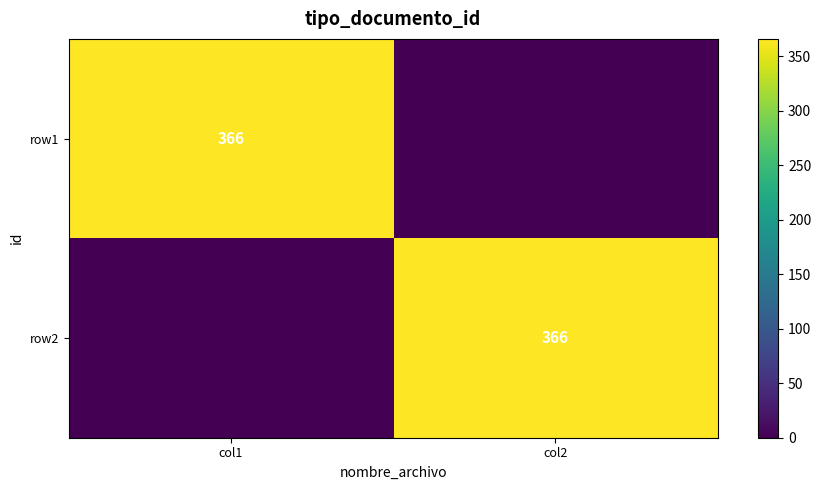

The value of row1 at col1 is 366. True or false?

True